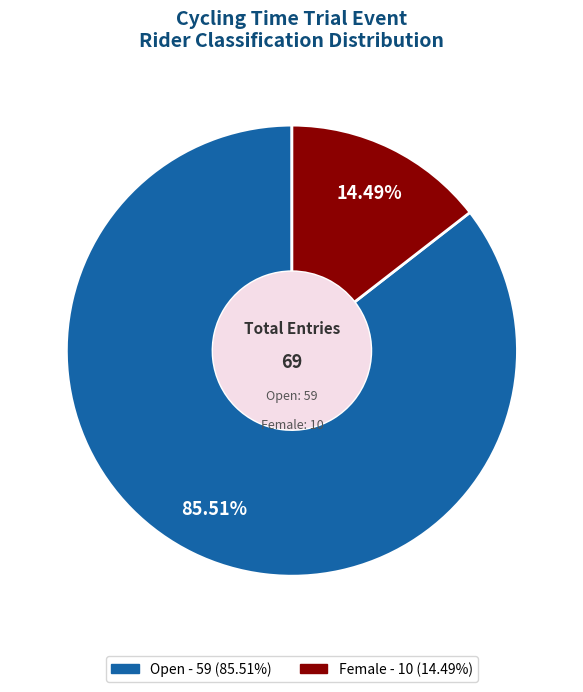

The Female slice represents 5% of the pie. True or false?

False